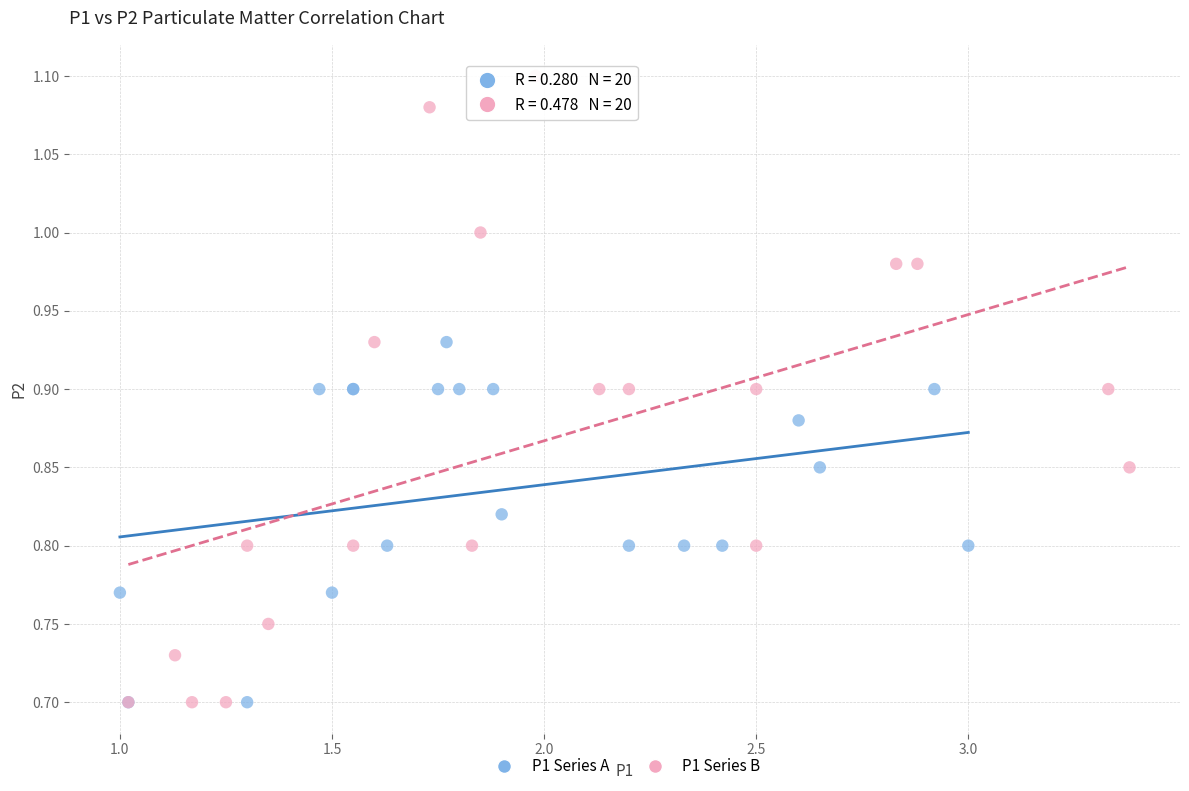

Which series contains the highest Y value?

P1 Series B